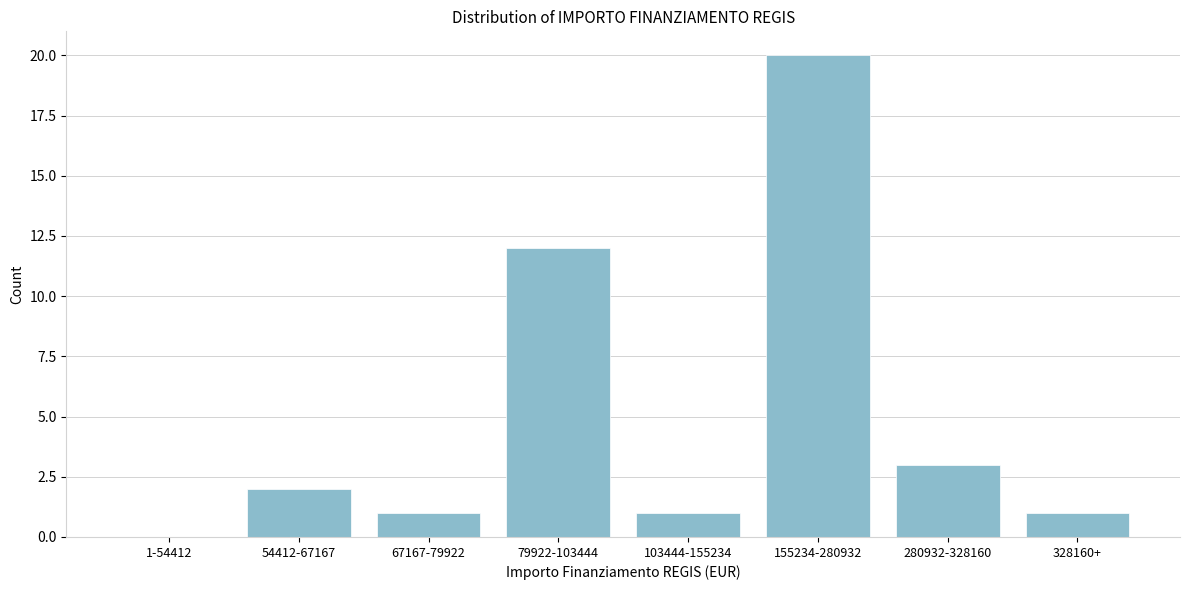

Reading left to right, extract all data points from this chart.

1-54412=0	54412-67167=2	67167-79922=1	79922-103444=12	103444-155234=1	155234-280932=20	280932-328160=3	328160+=1